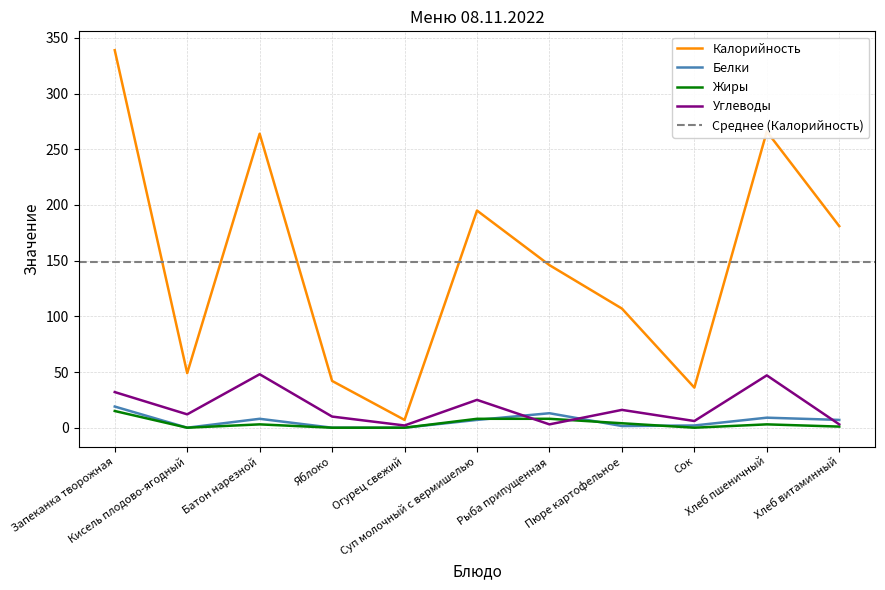

What value does the Калорийность series have at Батон нарезной?

264.0